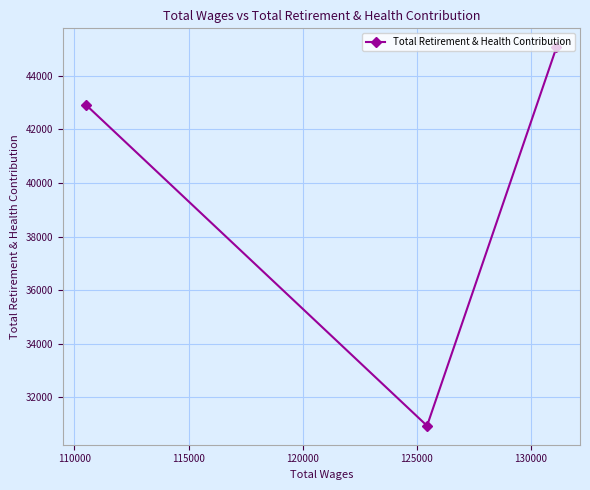

What is the average value?

39634